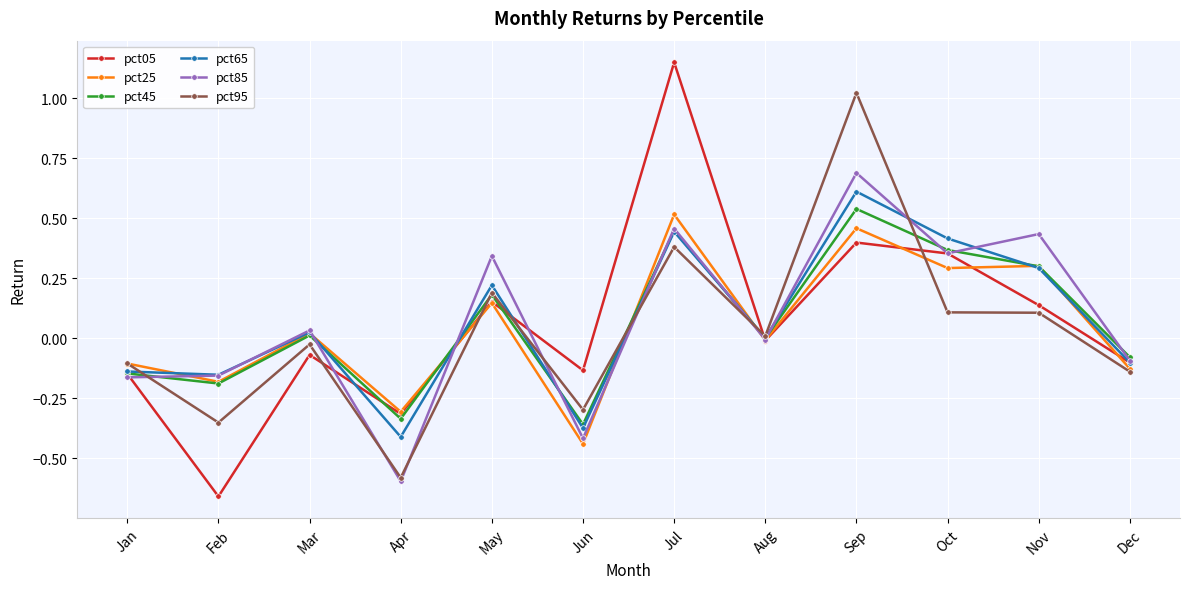

Rank the series by their maximum value, from highest to lowest.

pct05, pct95, pct85, pct65, pct45, pct25